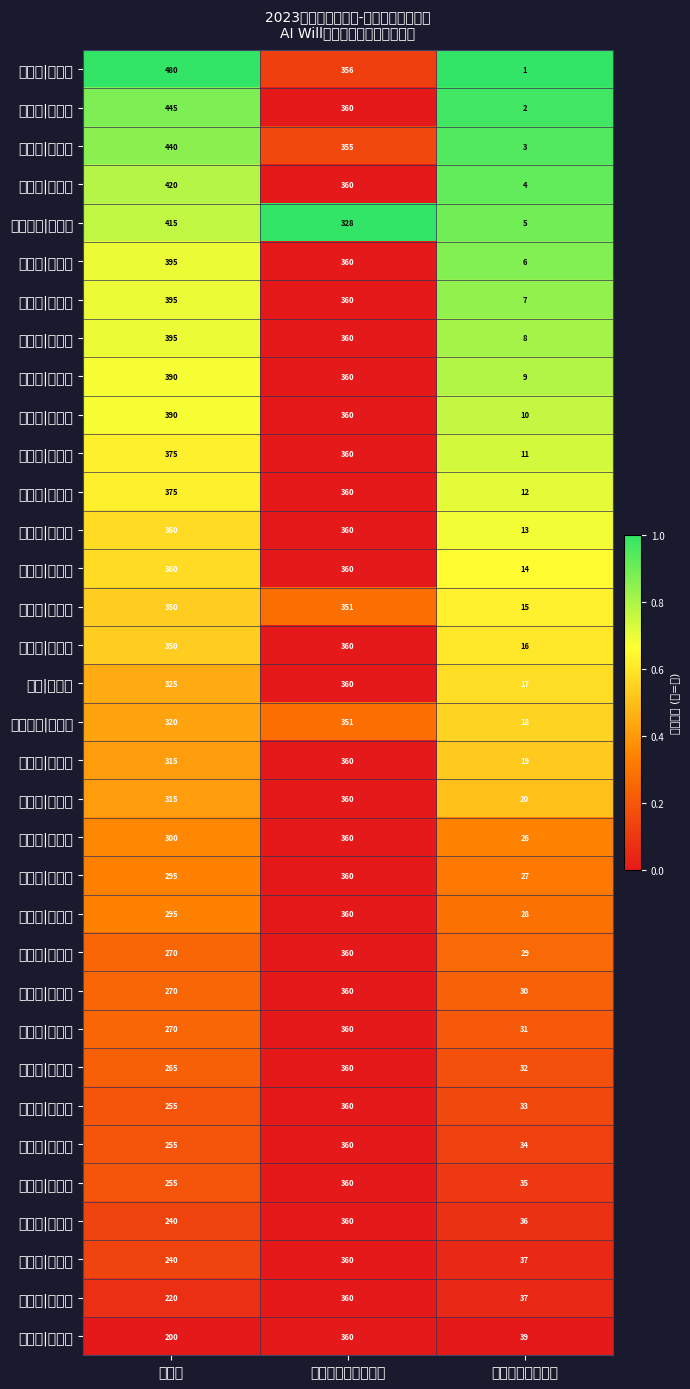

Between 总用时（越短越好） and 排名（越小越好）, which series saw the biggest shift?

牛少辰|侯奕安